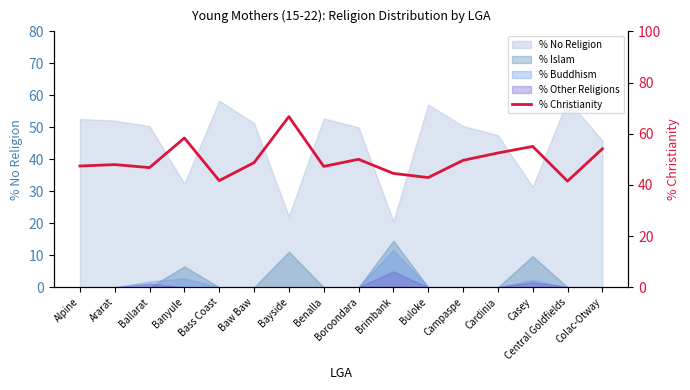

Reading left to right, list all the values displayed in this chart.

47.4	47.9	46.8	58.3	41.7	48.7	66.7	47.2	50.0	44.5	42.9	49.6	52.5	55.0	41.5	54.1